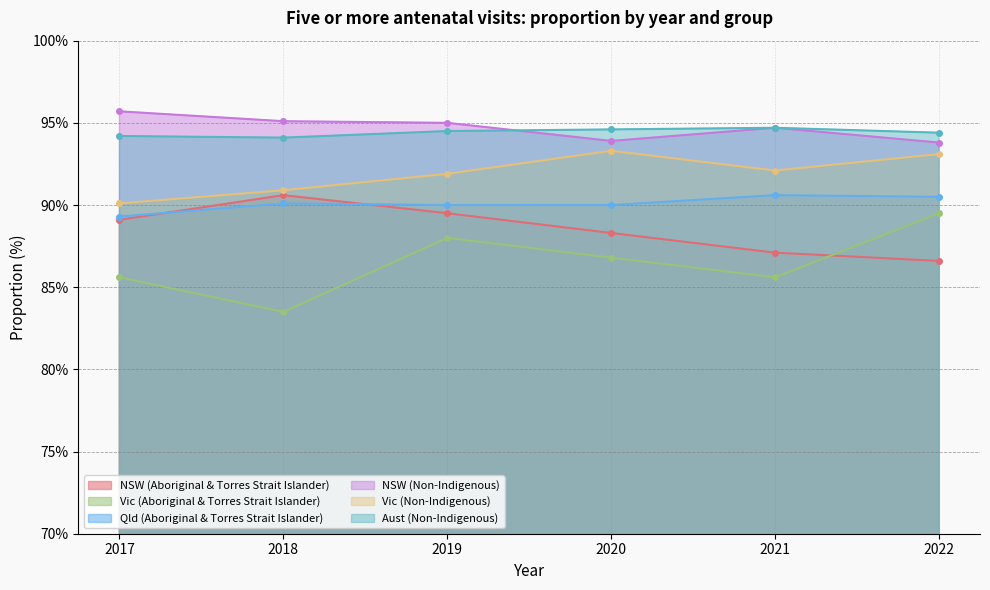

True or false: Qld (Aboriginal & Torres Strait Islander) and Vic (Non-Indigenous) intersect in this chart.

False